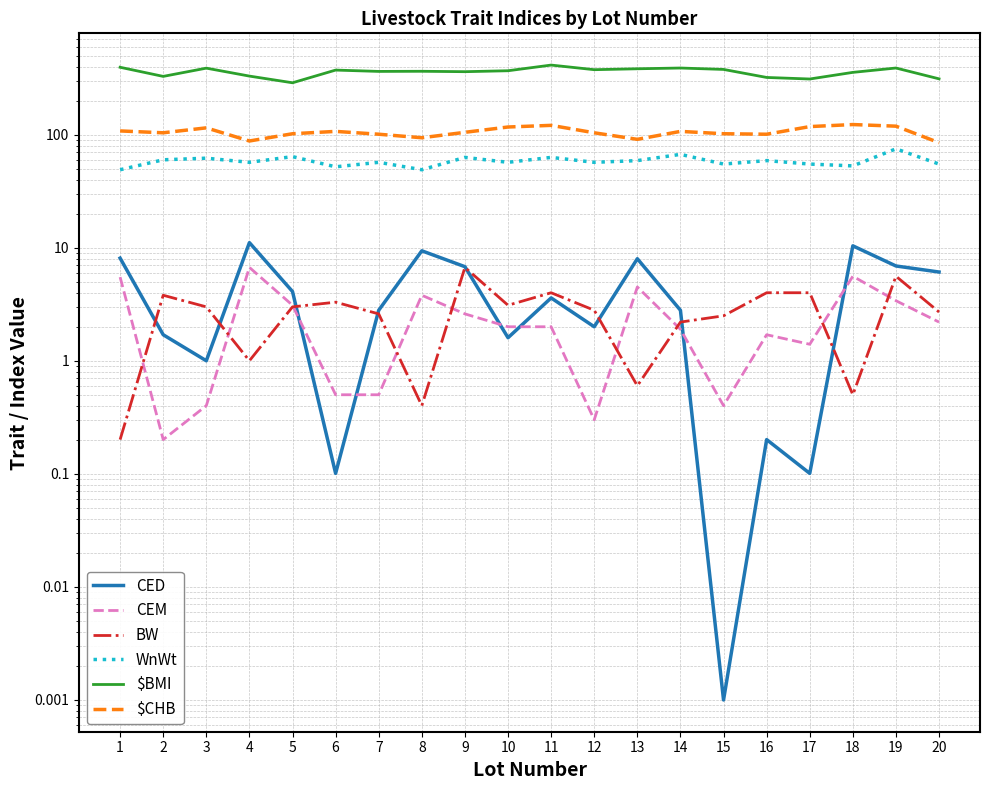

True or false: $CHB and BW cross at least once.

False